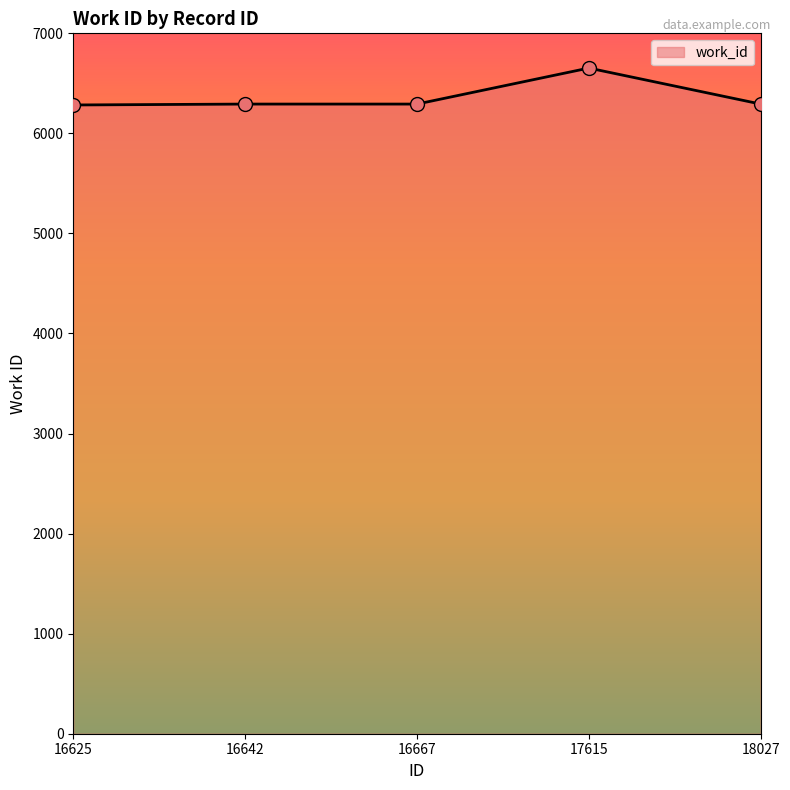

Between 17615 and 16642, which is larger?

17615